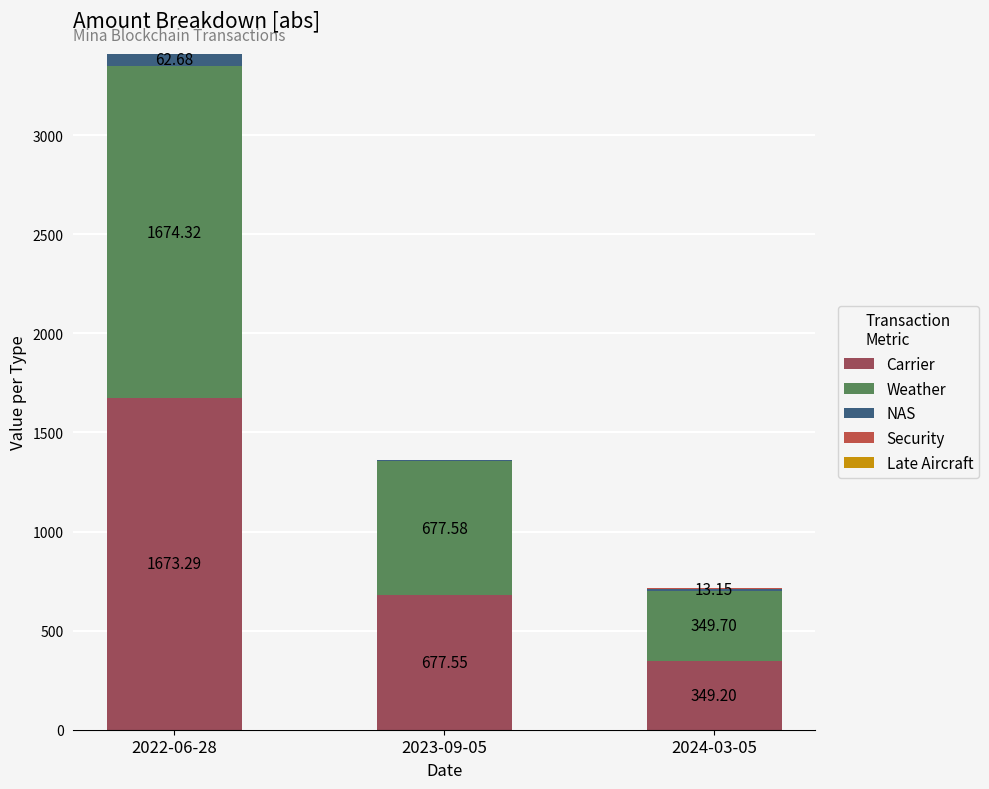

At which category is the sum across all series the highest?

2022-06-28